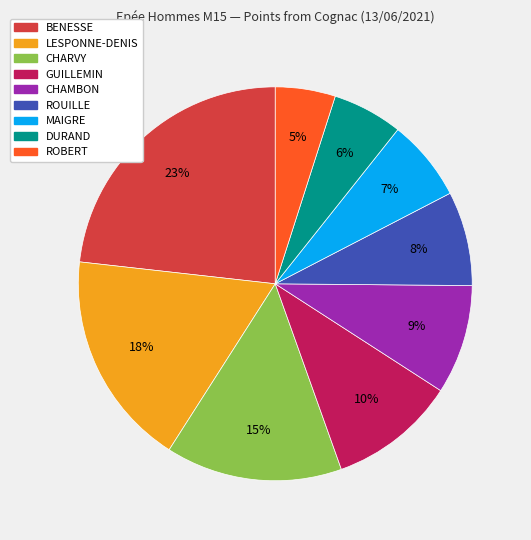

To the nearest percent, what is the average slice percentage?

11%